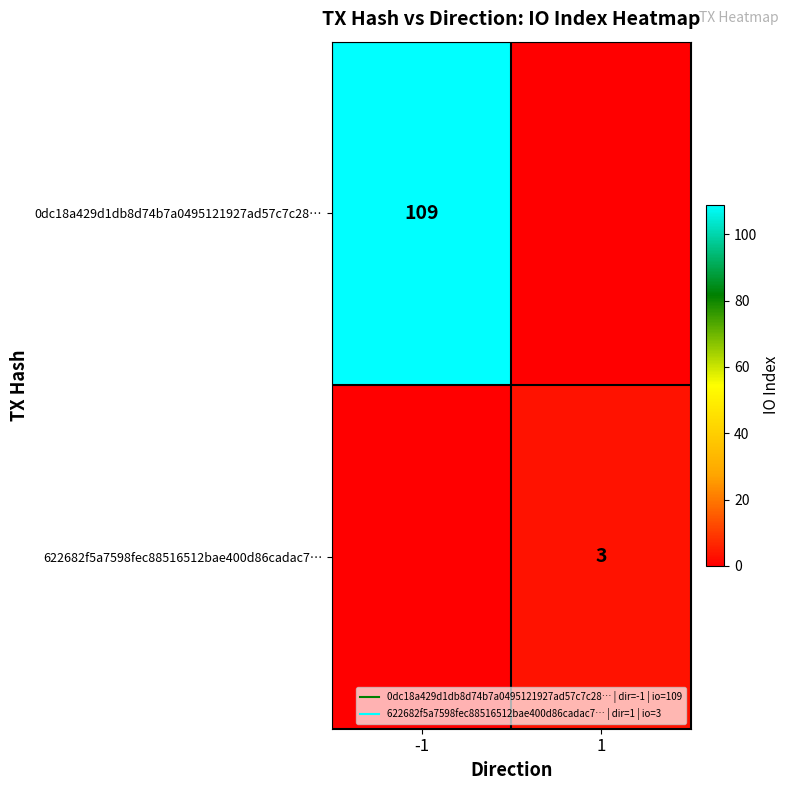

How many positive values does the 0dc18a429d1db8d74b7a0495121927ad57c7c28… series have?

1